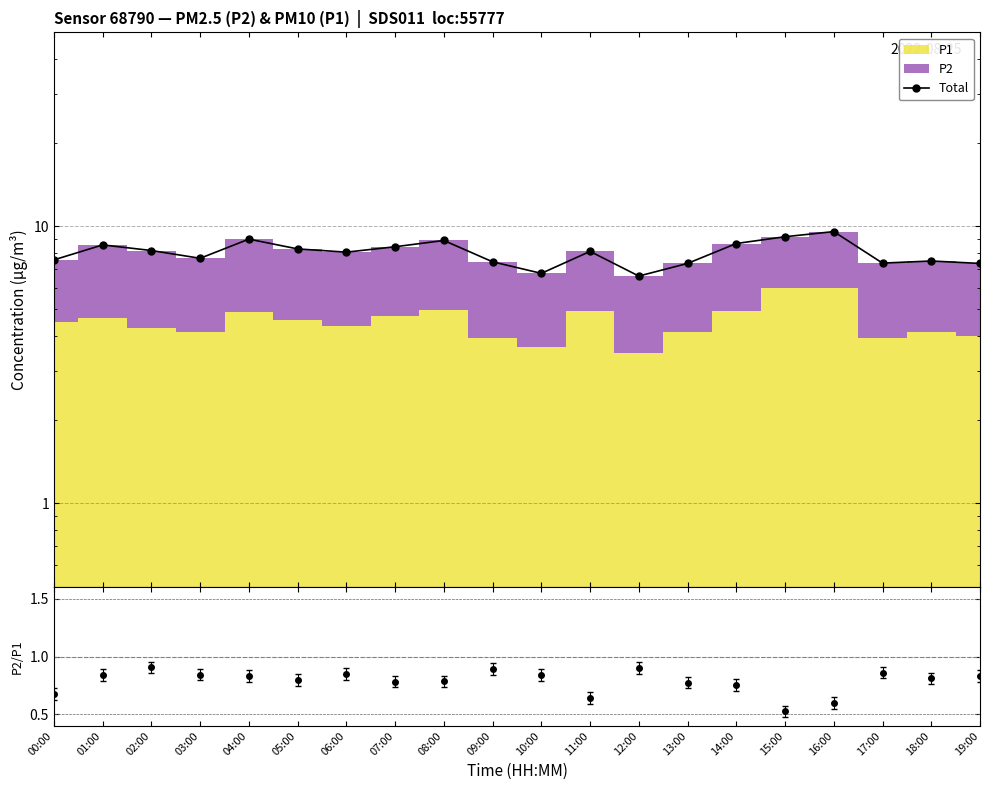

Is the value of Total at 03:00 greater than the value of P2/P1 at 12:00?

Yes